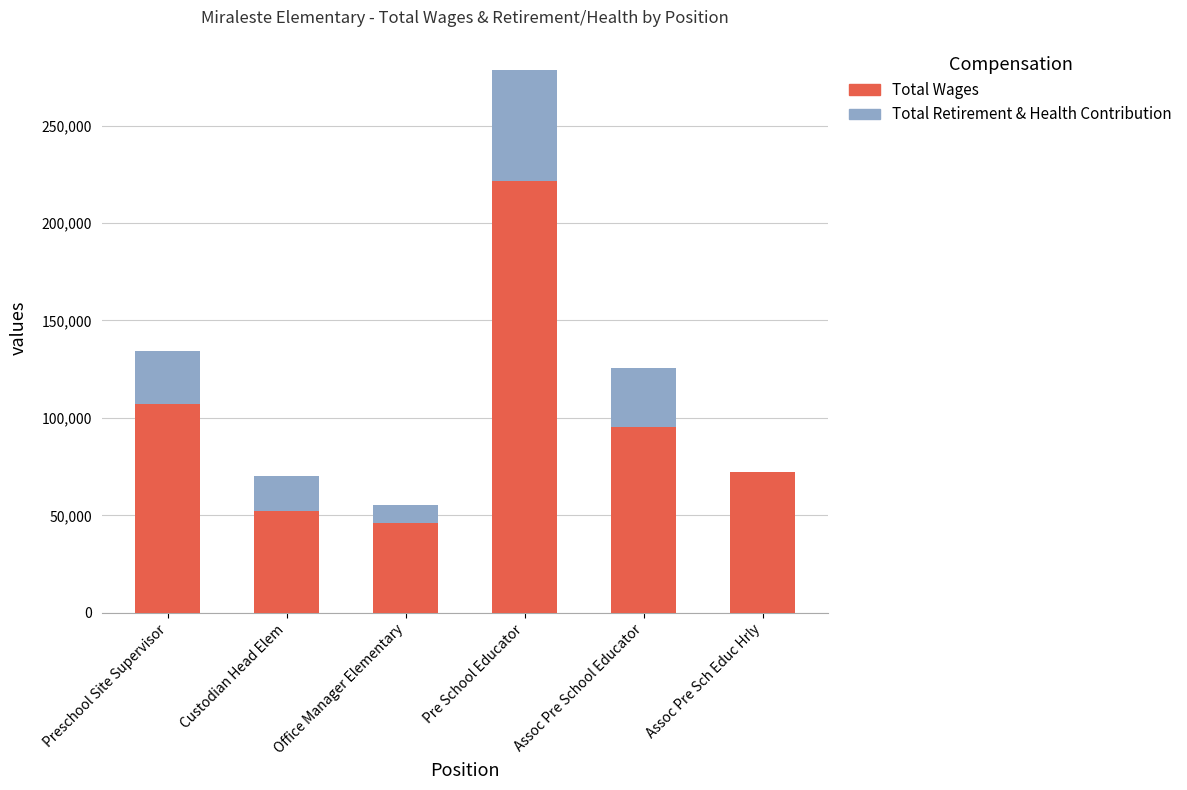

True or false: Total Wages has a value of 92114 at Custodian Head Elem.

False